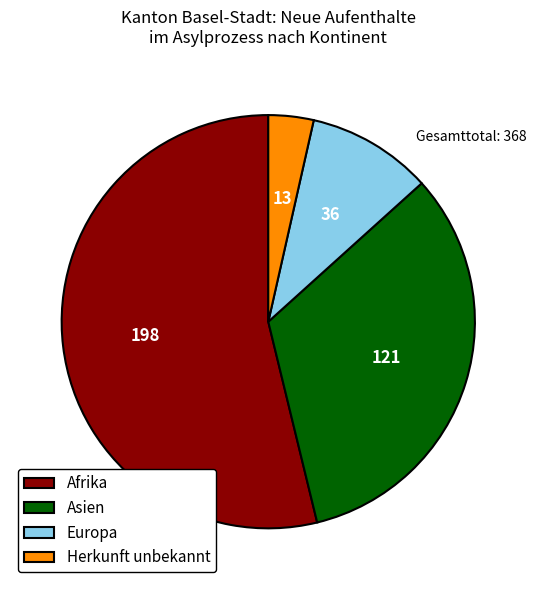

Which slice is the largest?

Afrika